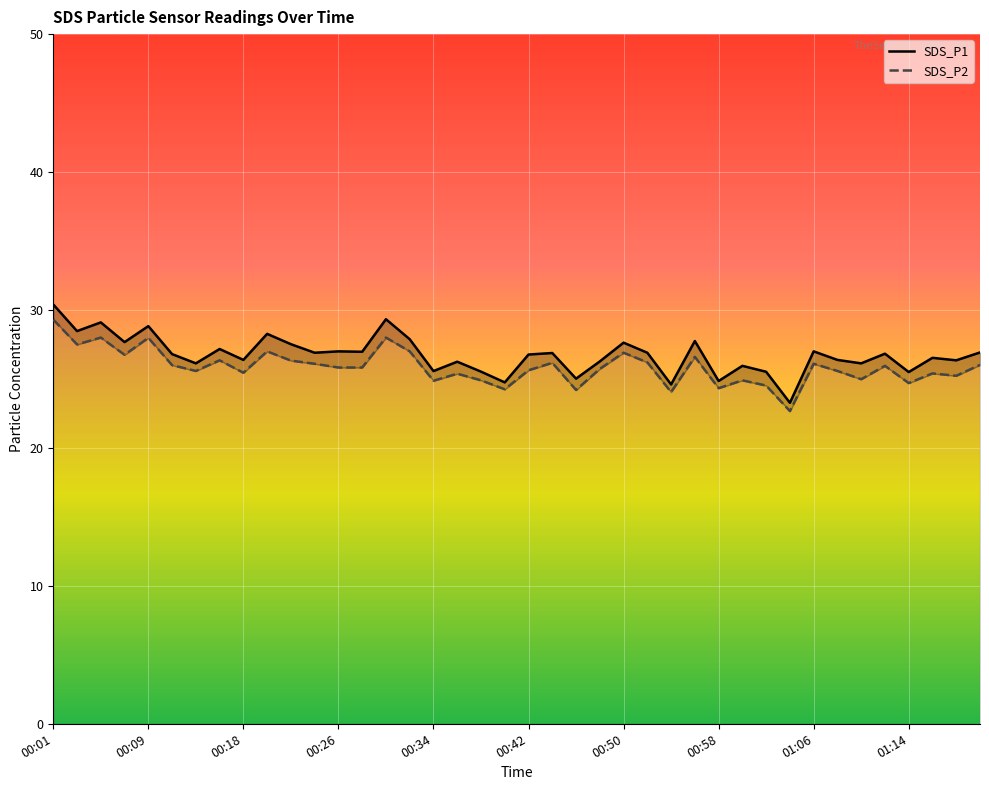

What value does the SDS_P1 series have at 21?

26.9